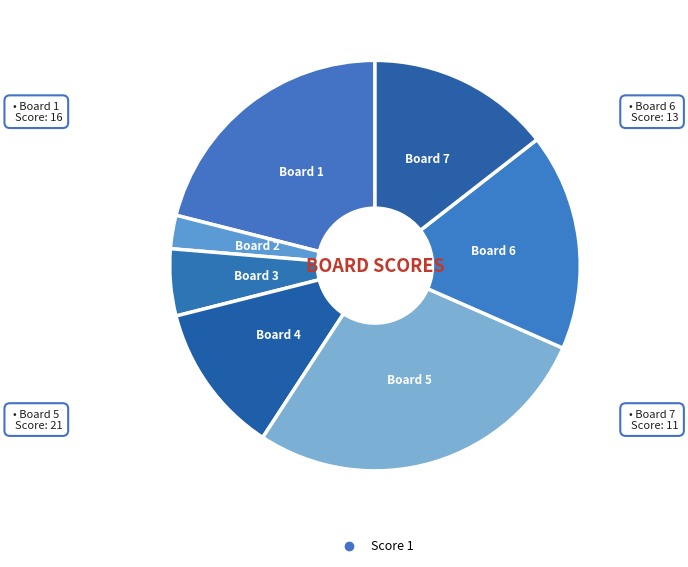

Does any single category account for the majority?

No